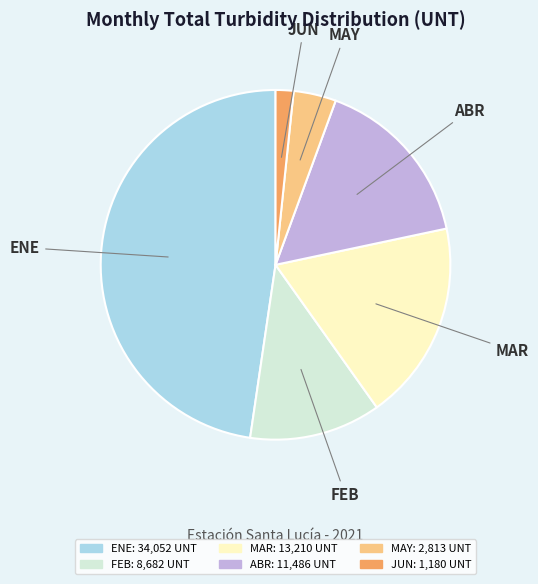

Which slice is the largest?

ENE